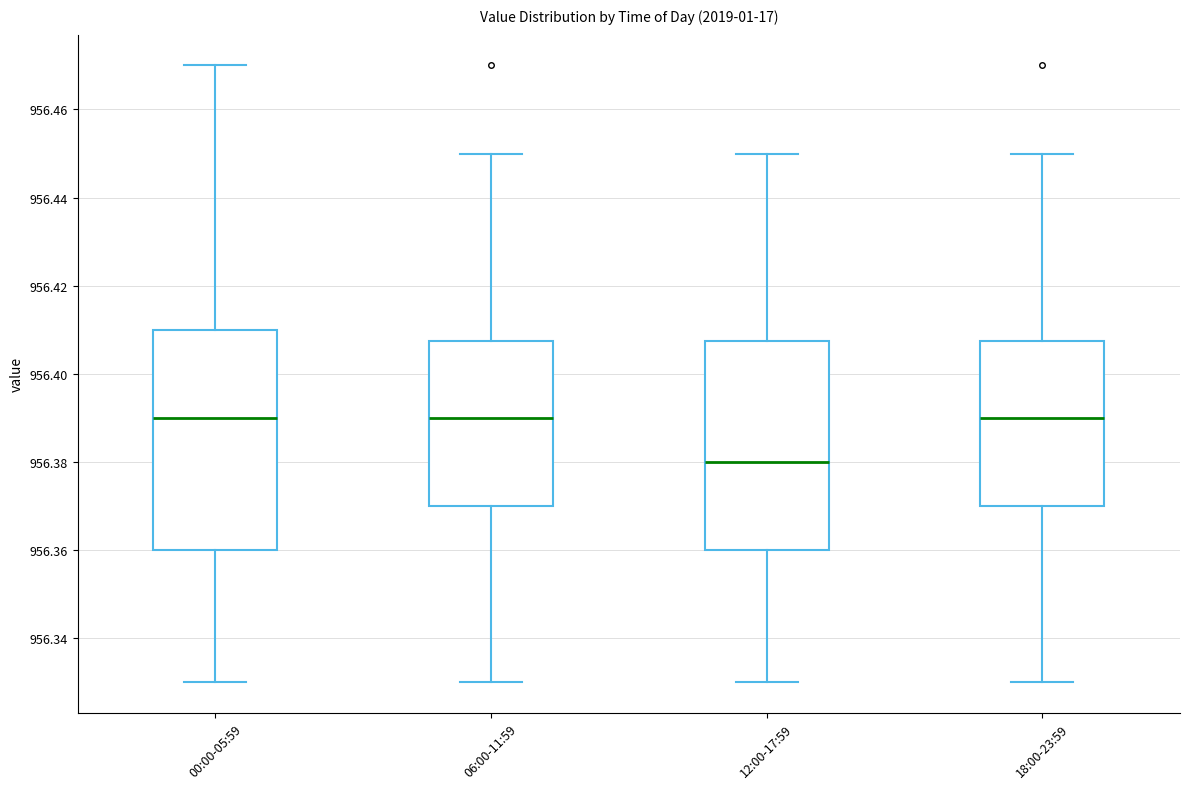

Which box has the lowest median line?

12:00-17:59